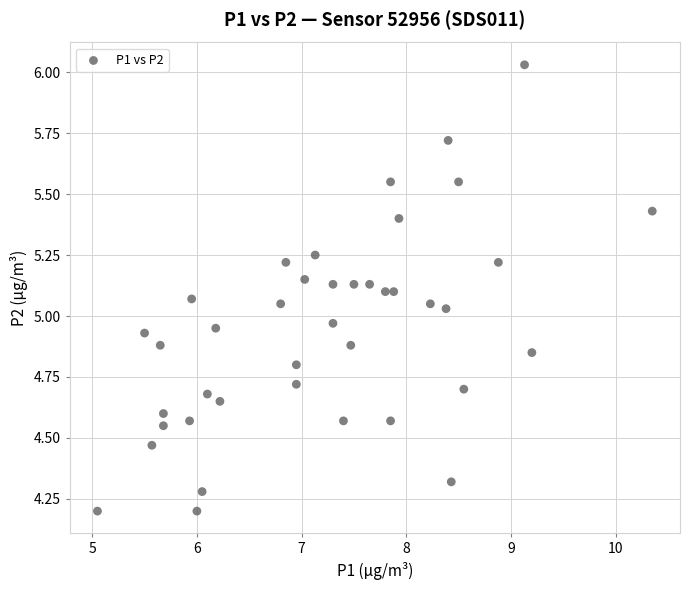

What is the range of Y values (max minus min)?

1.8